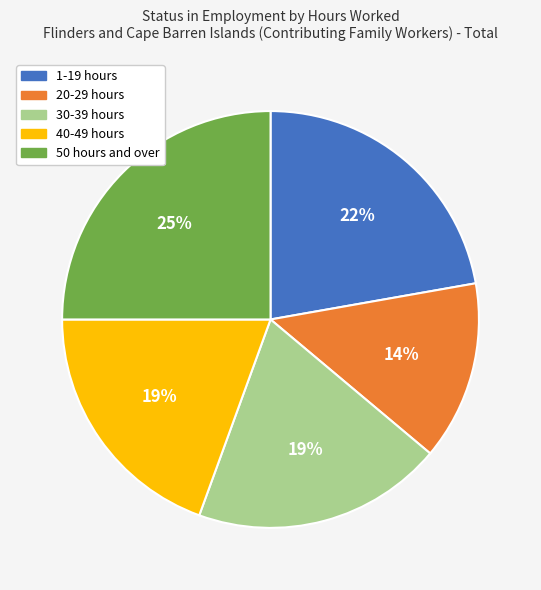

Is it true that 40-49 hours is 31% of the pie?

False